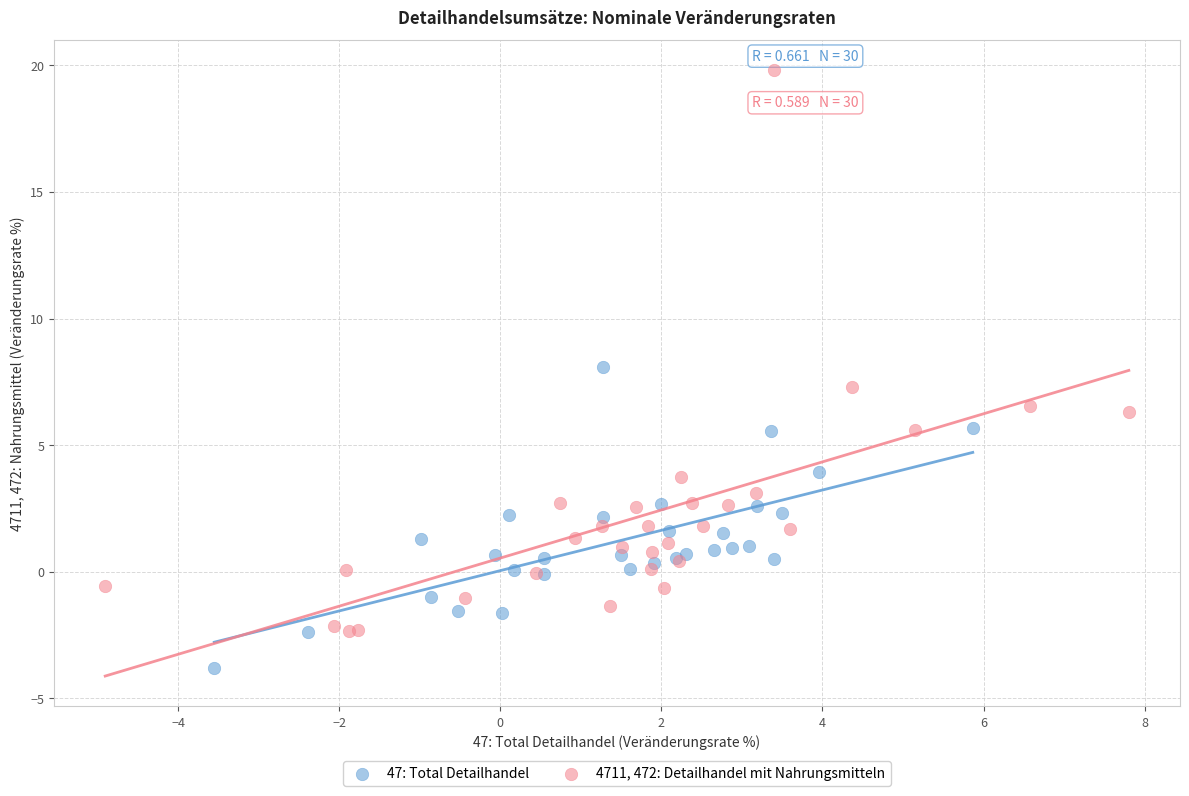

Which series has the widest spread of Y values?

4711, 472: Detailhandel mit Nahrungsmitteln